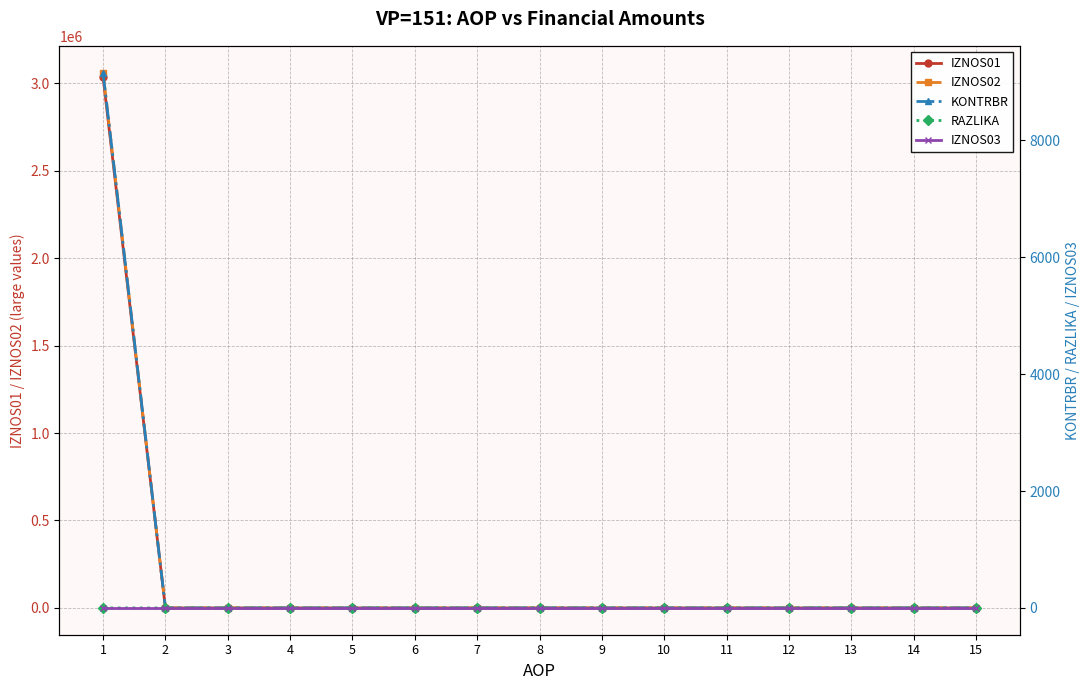

True or false: RAZLIKA has a value of 0.0 at 3.

True